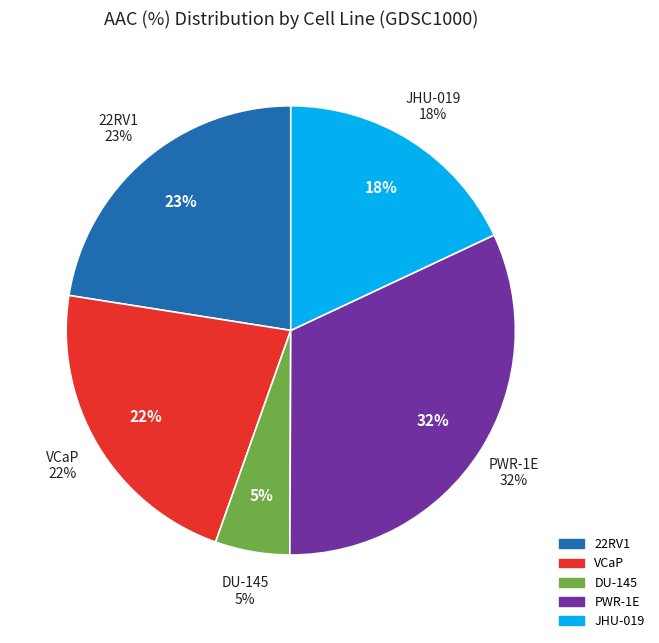

Is there any slice that represents more than half of the pie?

No